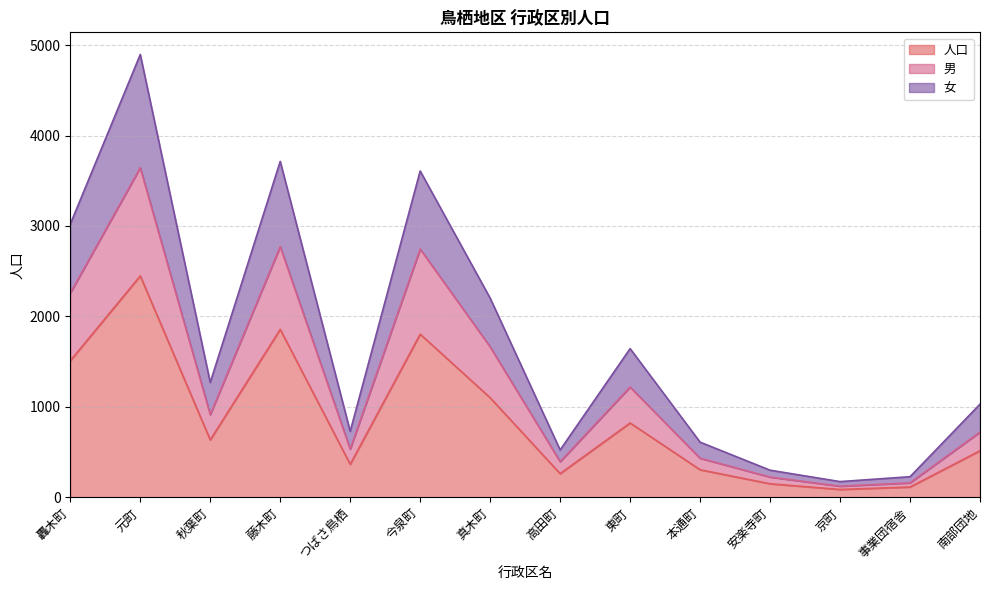

What is the highest value of the 人口 series?

2448